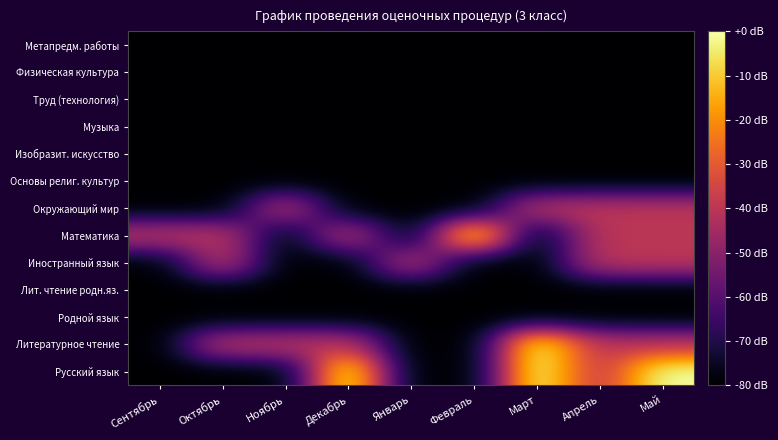

Reading left to right, list all the values displayed in this chart.

Русский язык: Сентябрь=-80	Октябрь=-80	Ноябрь=-80	Декабрь=0	Январь=-80	Февраль=-80	Март=0	Апрель=-40	Май=0
Литературное чтение: Сентябрь=-80	Октябрь=-40	Ноябрь=-40	Декабрь=-40	Январь=-80	Февраль=-80	Март=0	Апрель=-40	Май=-40
Родной язык: Сентябрь=-80	Октябрь=-80	Ноябрь=-80	Декабрь=-80	Январь=-80	Февраль=-80	Март=-80	Апрель=-80	Май=-80
Лит. чтение родн.яз.: Сентябрь=-80	Октябрь=-80	Ноябрь=-80	Декабрь=-80	Январь=-80	Февраль=-80	Март=-80	Апрель=-80	Май=-80
Иностранный язык: Сентябрь=-80	Октябрь=-40	Ноябрь=-80	Декабрь=-80	Январь=-40	Февраль=-80	Март=-80	Апрель=-40	Май=-40
Математика: Сентябрь=-40	Октябрь=-40	Ноябрь=-80	Декабрь=-40	Январь=-80	Февраль=0	Март=-80	Апрель=-40	Май=-40
Окружающий мир: Сентябрь=-80	Октябрь=-80	Ноябрь=-40	Декабрь=-80	Январь=-80	Февраль=-80	Март=-40	Апрель=-40	Май=-40
Основы религ. культур: Сентябрь=-80	Октябрь=-80	Ноябрь=-80	Декабрь=-80	Январь=-80	Февраль=-80	Март=-80	Апрель=-80	Май=-80
Изобразит. искусство: Сентябрь=-80	Октябрь=-80	Ноябрь=-80	Декабрь=-80	Январь=-80	Февраль=-80	Март=-80	Апрель=-80	Май=-80
Музыка: Сентябрь=-80	Октябрь=-80	Ноябрь=-80	Декабрь=-80	Январь=-80	Февраль=-80	Март=-80	Апрель=-80	Май=-80
Труд (технология): Сентябрь=-80	Октябрь=-80	Ноябрь=-80	Декабрь=-80	Январь=-80	Февраль=-80	Март=-80	Апрель=-80	Май=-80
Физическая культура: Сентябрь=-80	Октябрь=-80	Ноябрь=-80	Декабрь=-80	Январь=-80	Февраль=-80	Март=-80	Апрель=-80	Май=-80
Метапредм. работы: Сентябрь=-80	Октябрь=-80	Ноябрь=-80	Декабрь=-80	Январь=-80	Февраль=-80	Март=-80	Апрель=-80	Май=-80